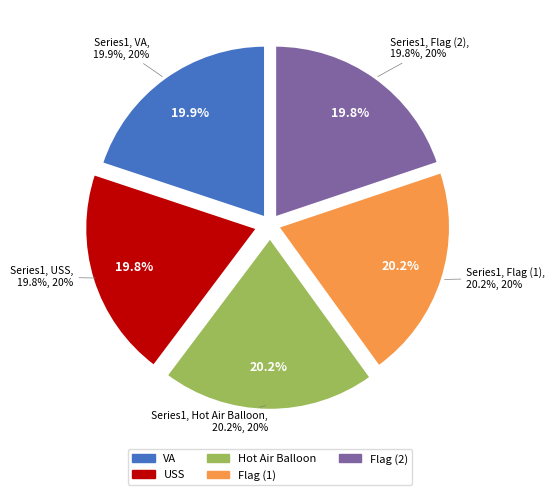

How many segments does this pie chart have?

5